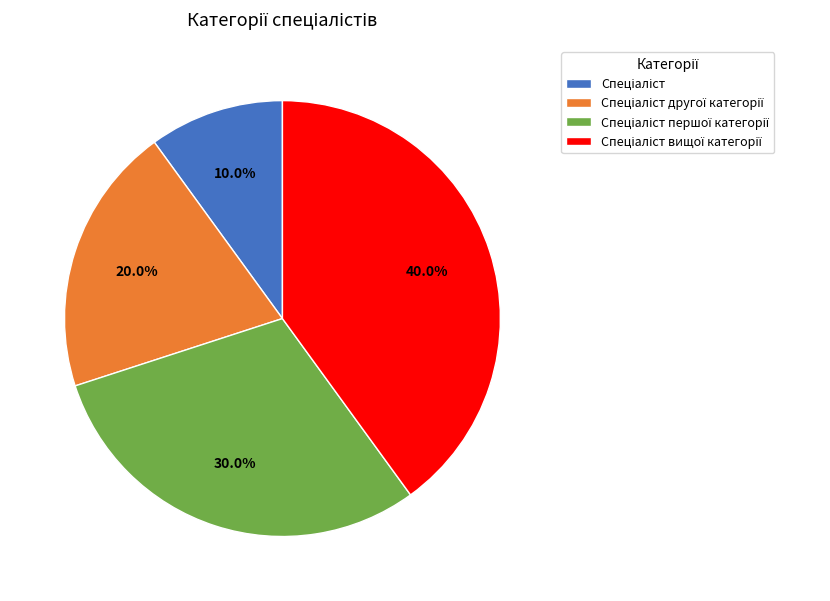

How many segments does this pie chart have?

4